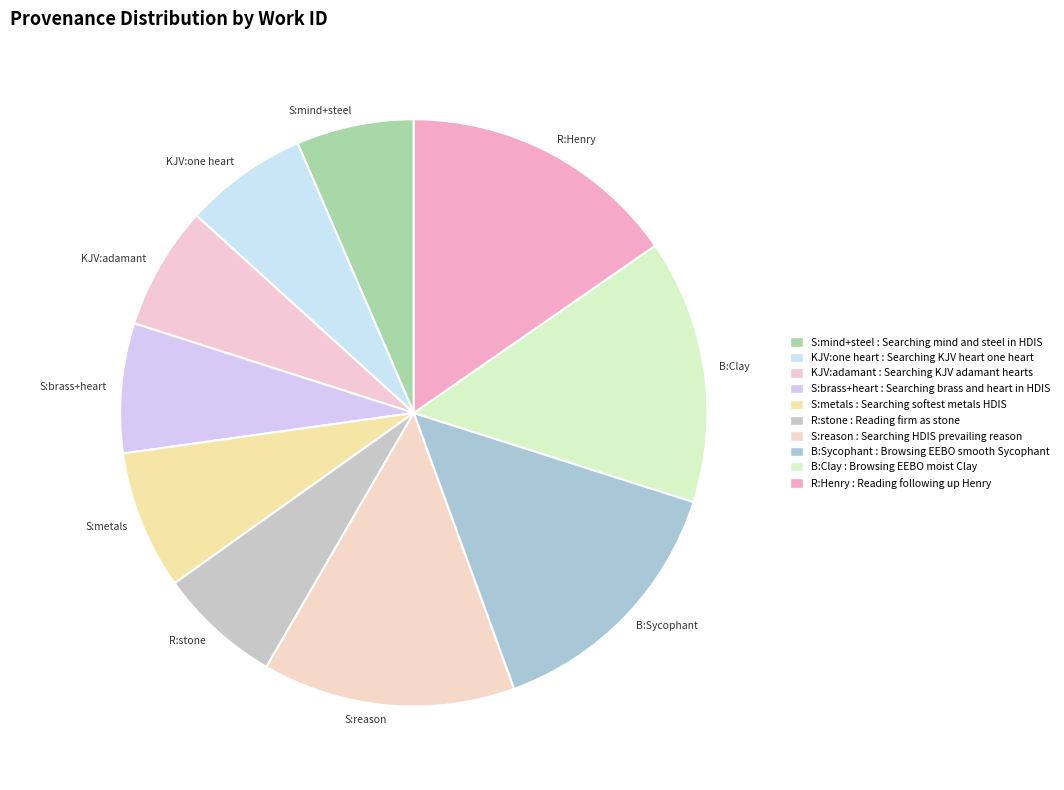

What is the ratio of the value at R:stone to the value at S:mind+steel?

1.0